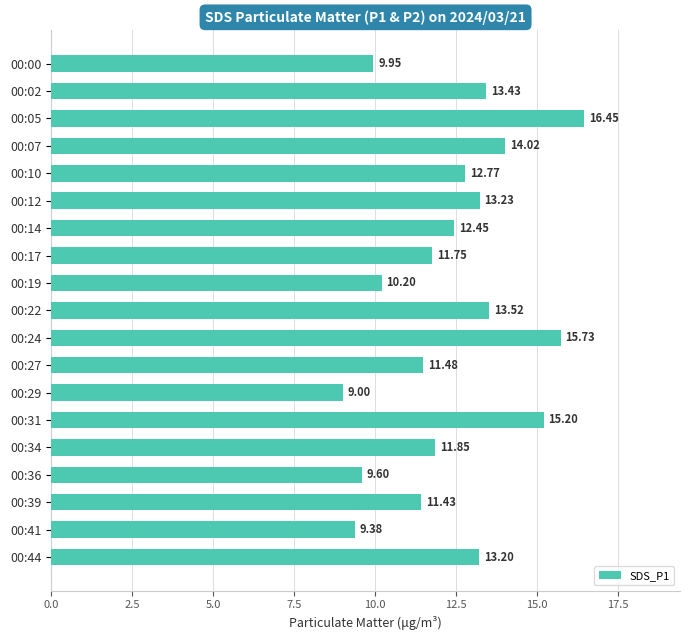

What is the sum of the values at 00:29 and 00:24?

24.7